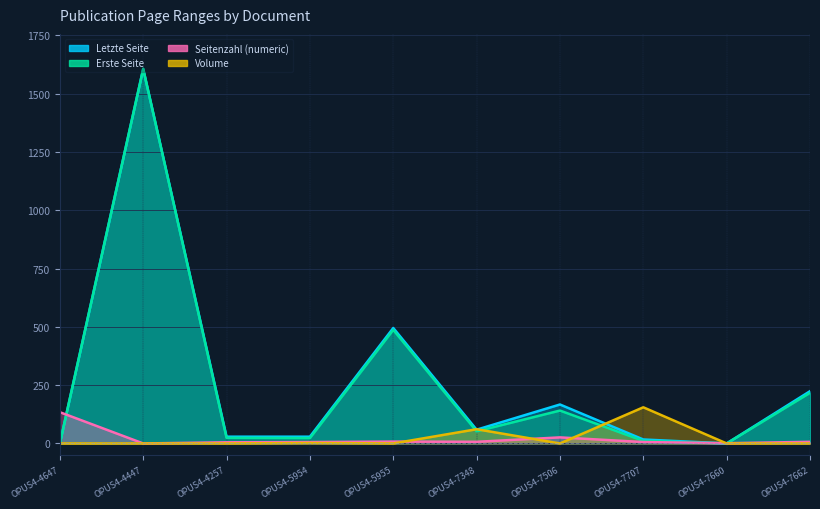

Which series has the largest total across all categories?

Letzte Seite